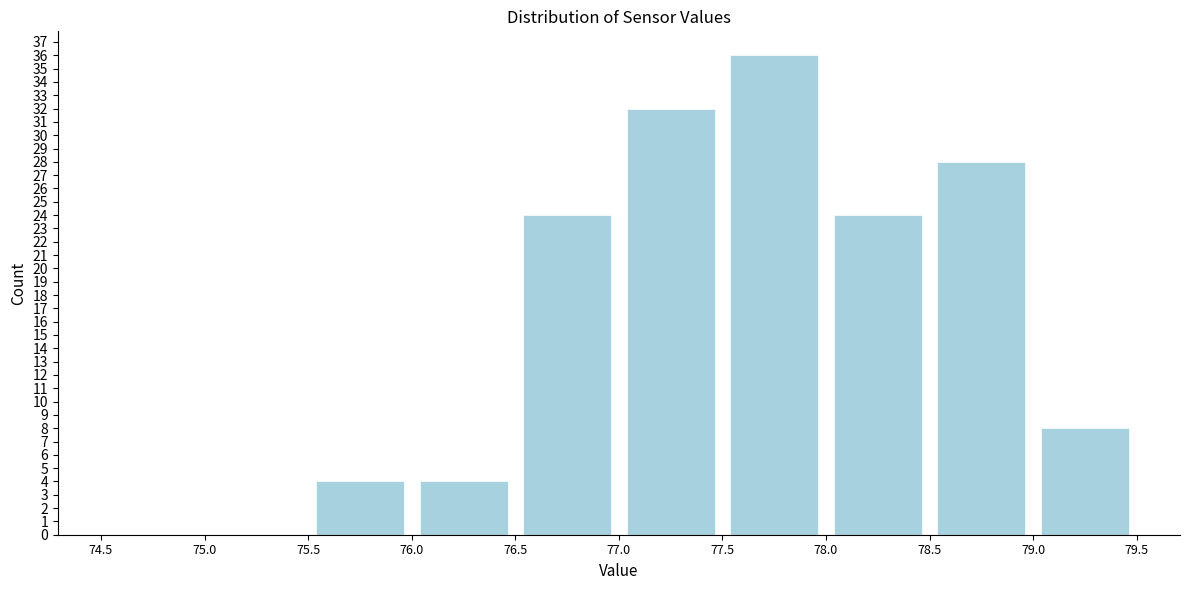

Which range on the x-axis has the tallest bar?

77.5 to 78.0